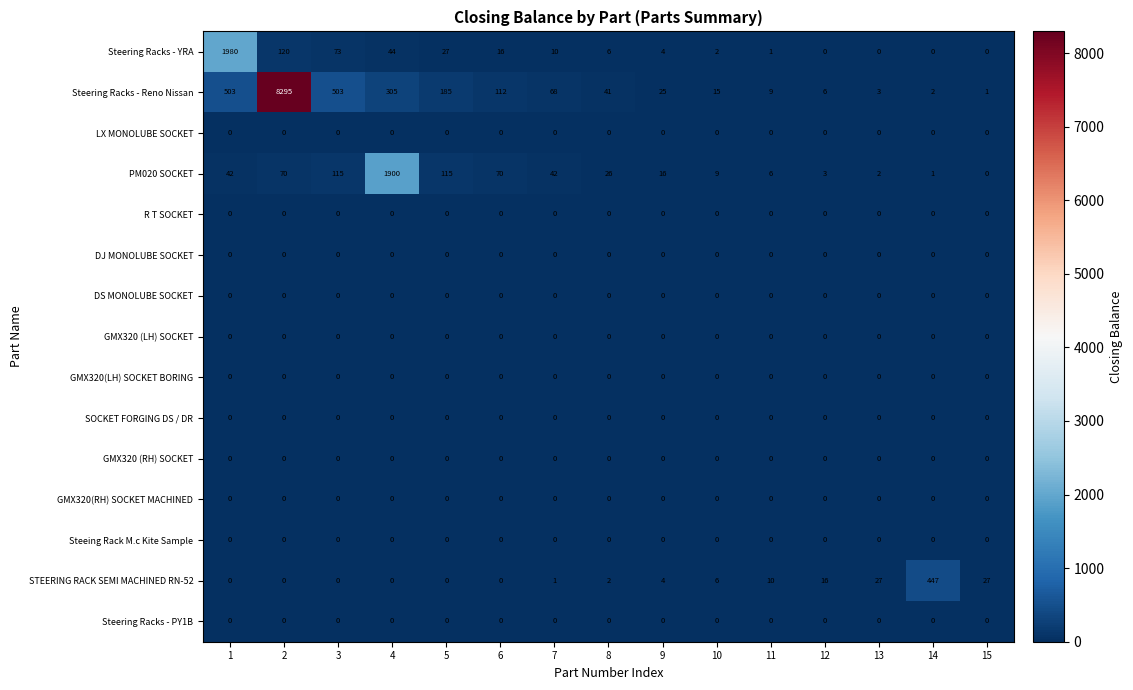

What is the sum of all Steering Racks - Reno Nissan values?

10073